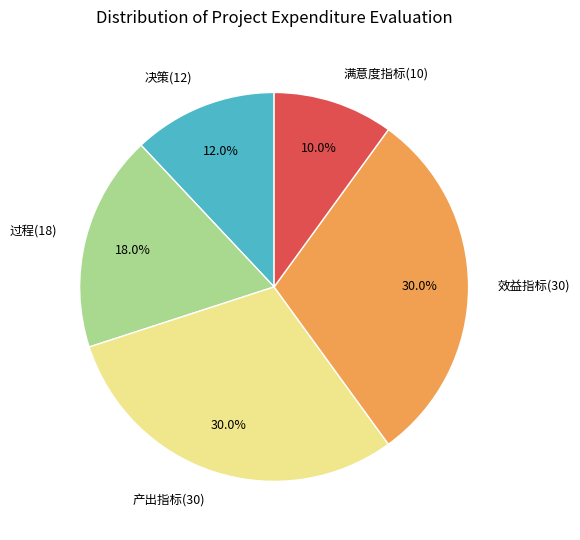

To the nearest percent, what percentage of the pie is 效益指标(30)?

30%